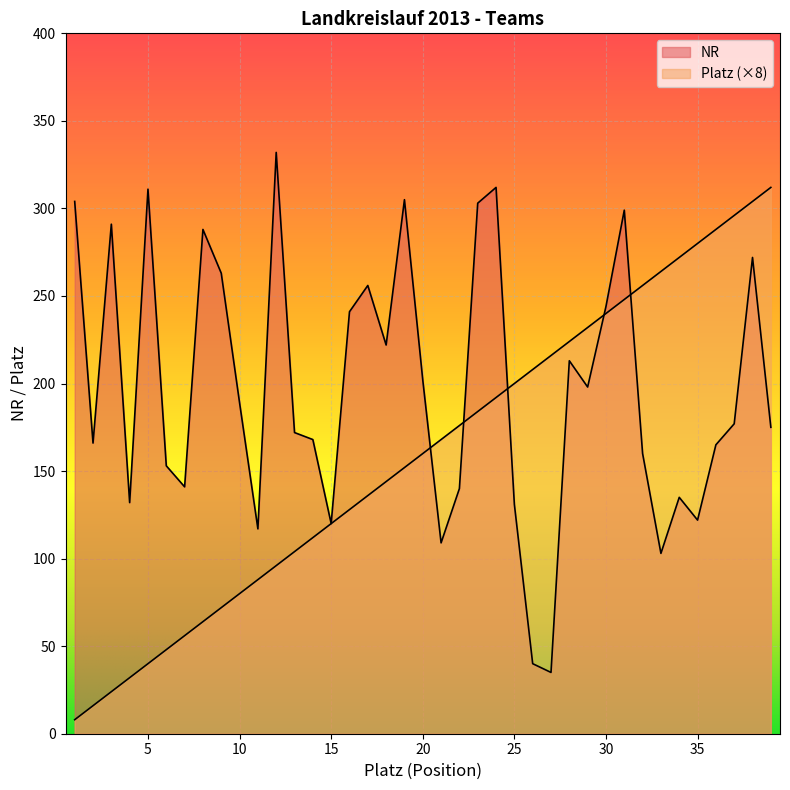

What is the difference between the NR values at 30 and 35?

122